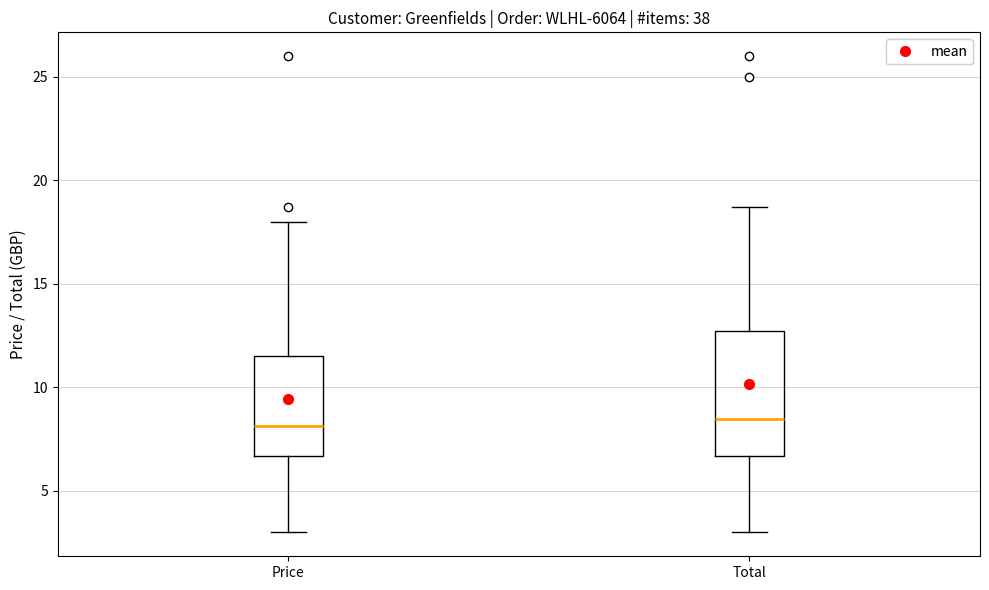

Reading left to right, transcribe this box plot: for each box, give where its median line is, the range the box spans, and where its two whiskers end, as read against the y-axis. The values are not printed on the chart, so give them approximately, as read against the axis.

Price: median 8.0, box 6.5 to 11.5, whiskers 3.0 to 18.0
Total: median 8.5, box 6.5 to 12.5, whiskers 3.0 to 18.5